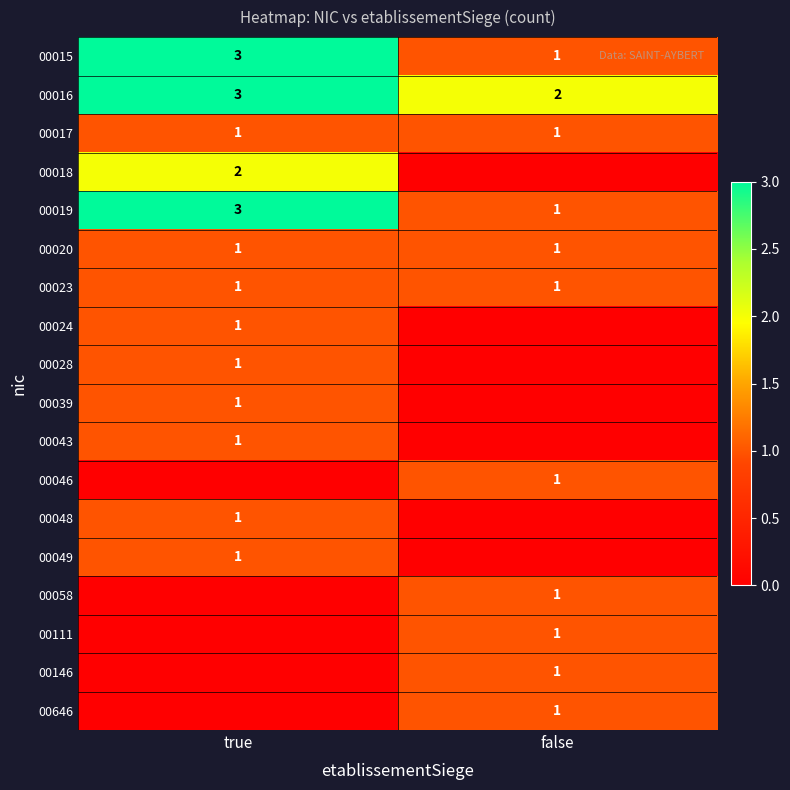

What is the sum of the 00015 values at false and true?

4